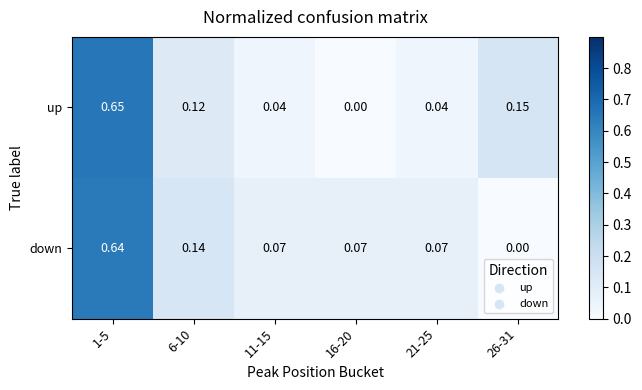

List the series in order of their peak value, lowest first.

down, up